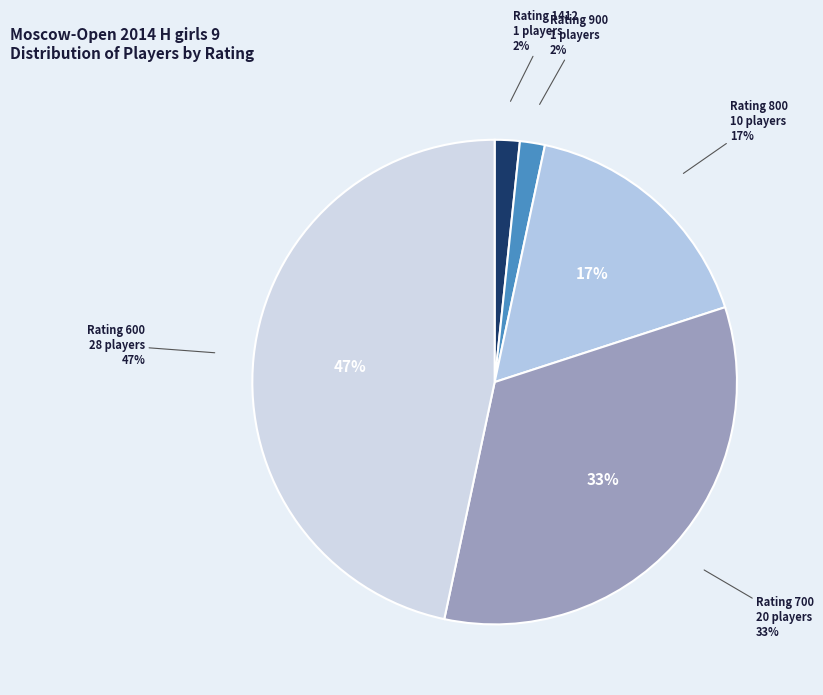

Count the number of slices in the pie.

5